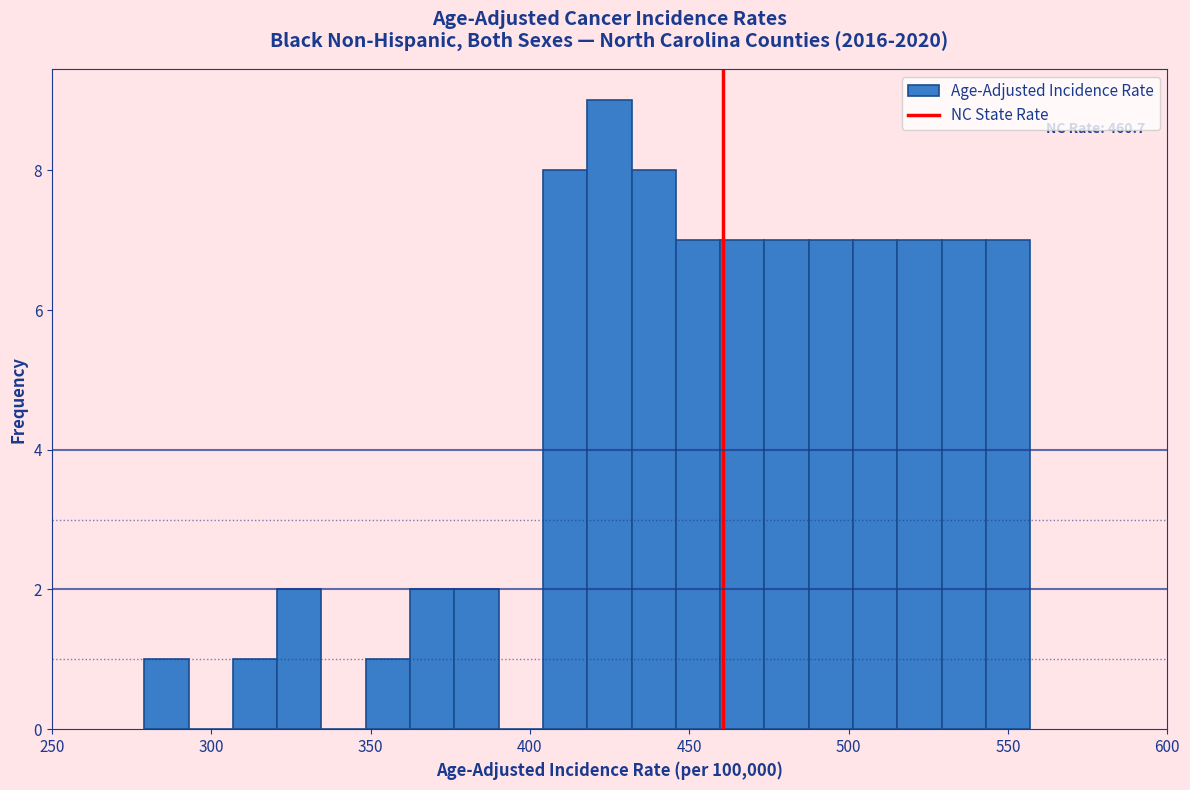

Around what value on the x-axis is the tallest bar? Give the approximate position of its centre, as read against the axis.

425